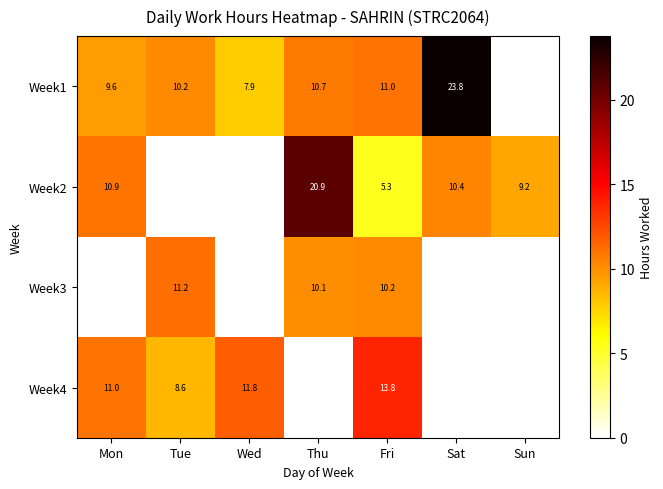

How many data points does each series have?

7